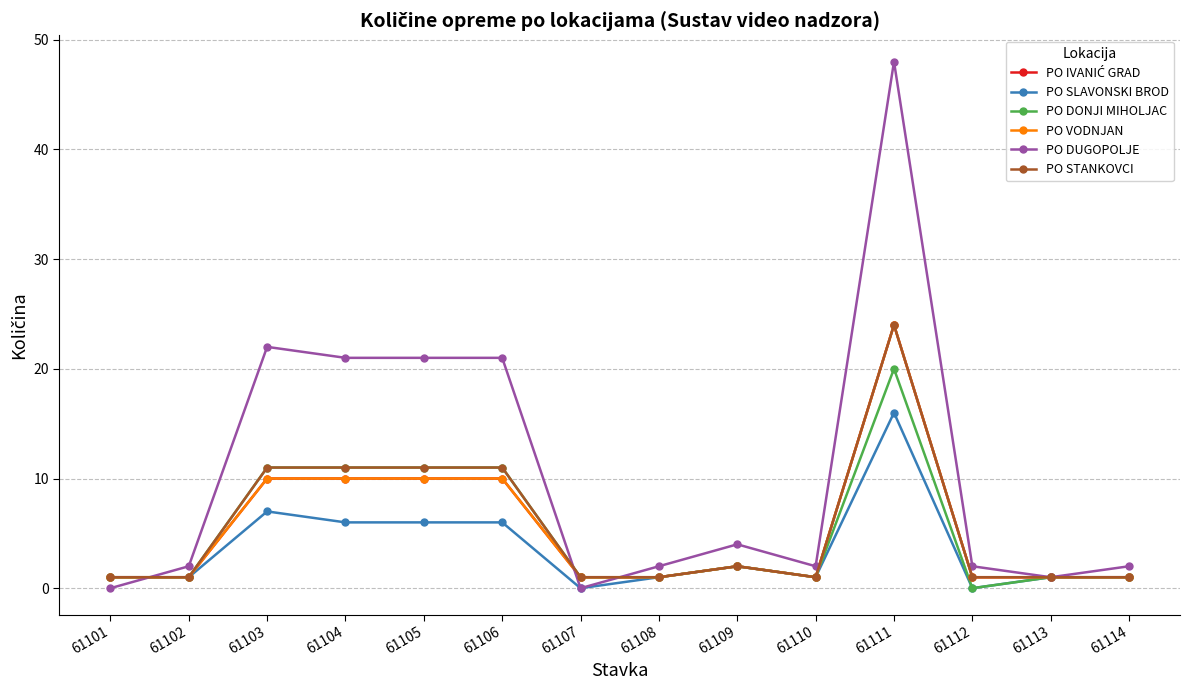

Which category has the highest value across all series?

61111